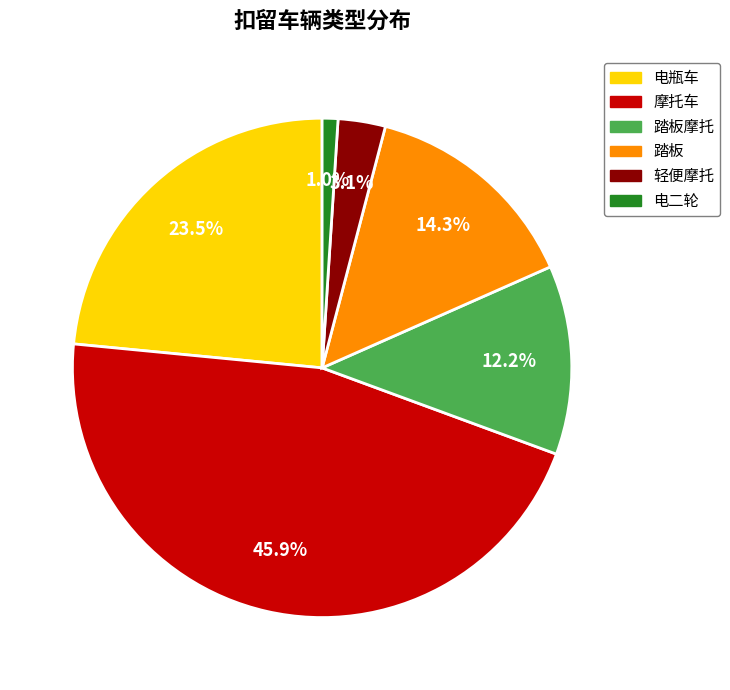

How many segments does this pie chart have?

6